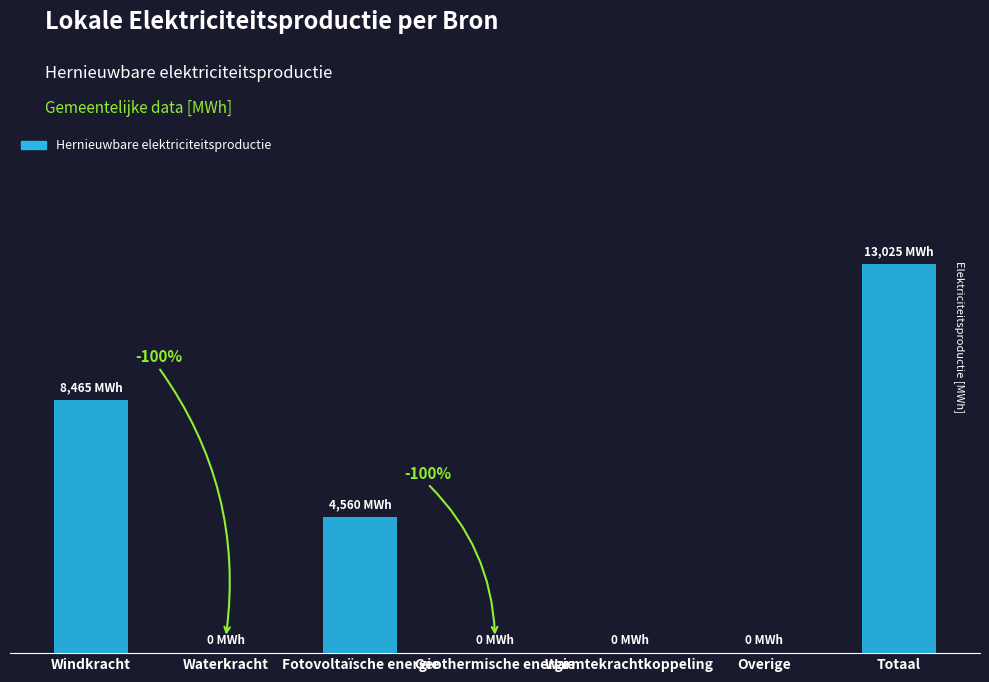

Are the bars horizontal?

No